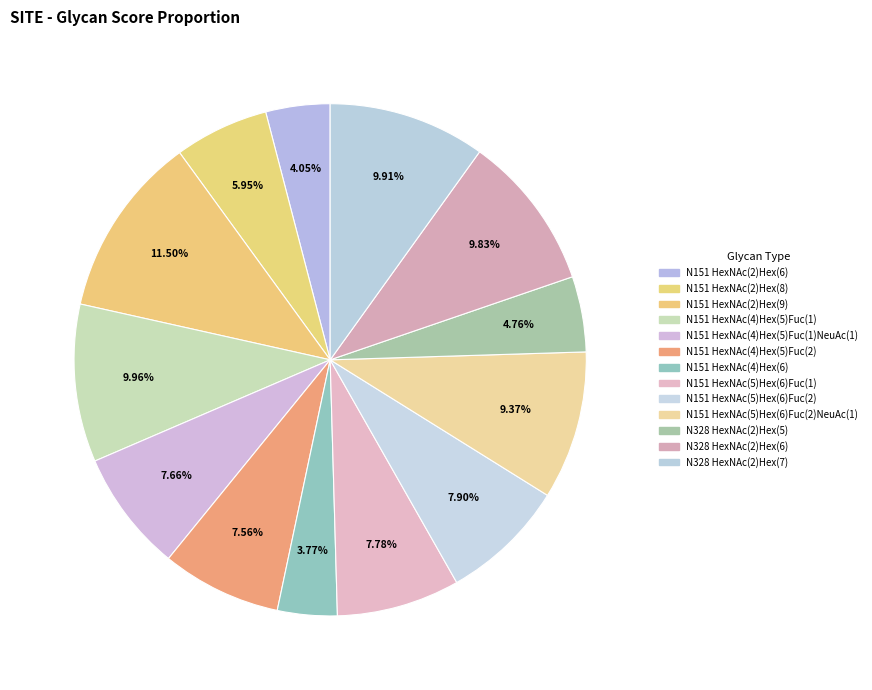

How many segments does this pie chart have?

13